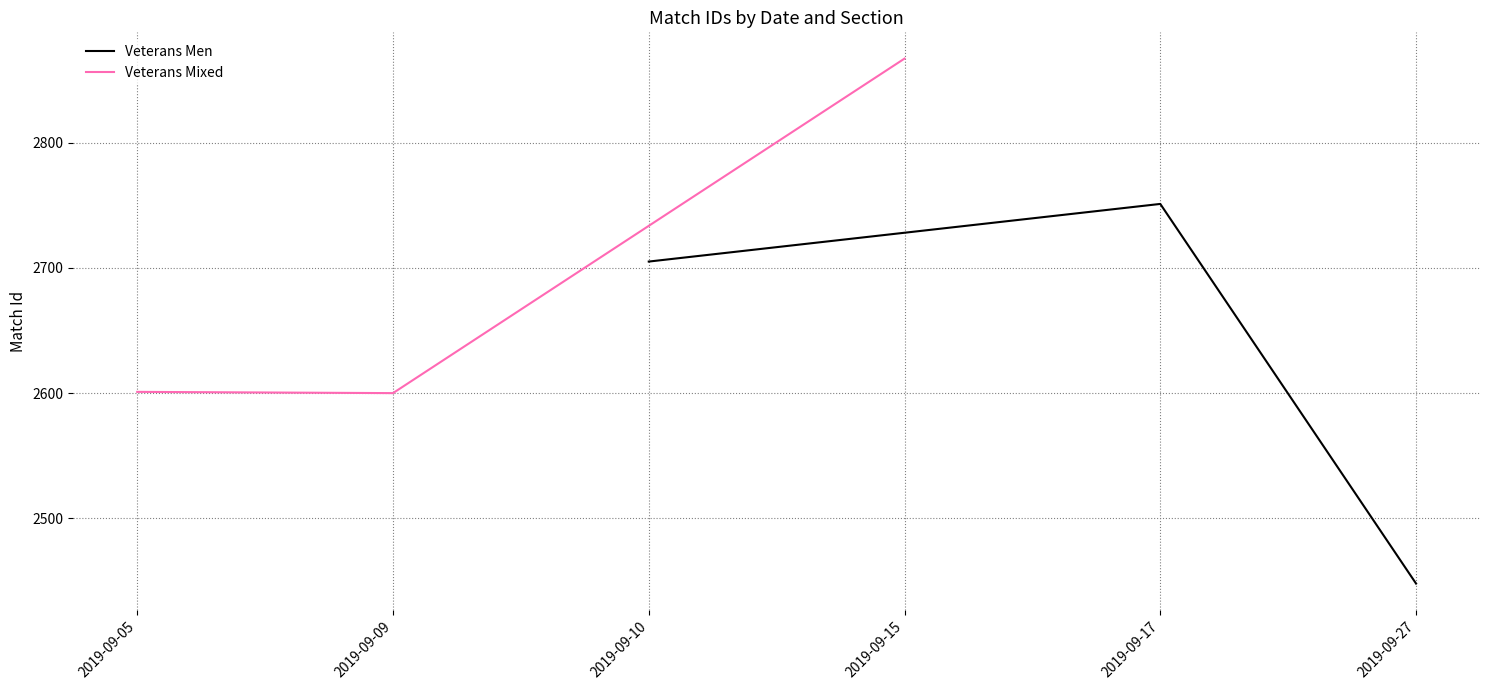

How many lines are shown in the chart?

2